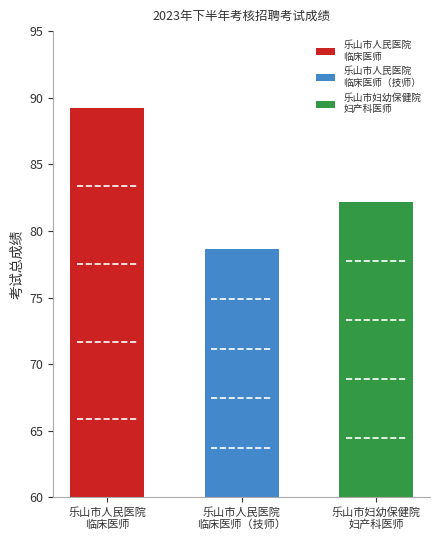

What is the difference between the maximum and minimum values?

10.6